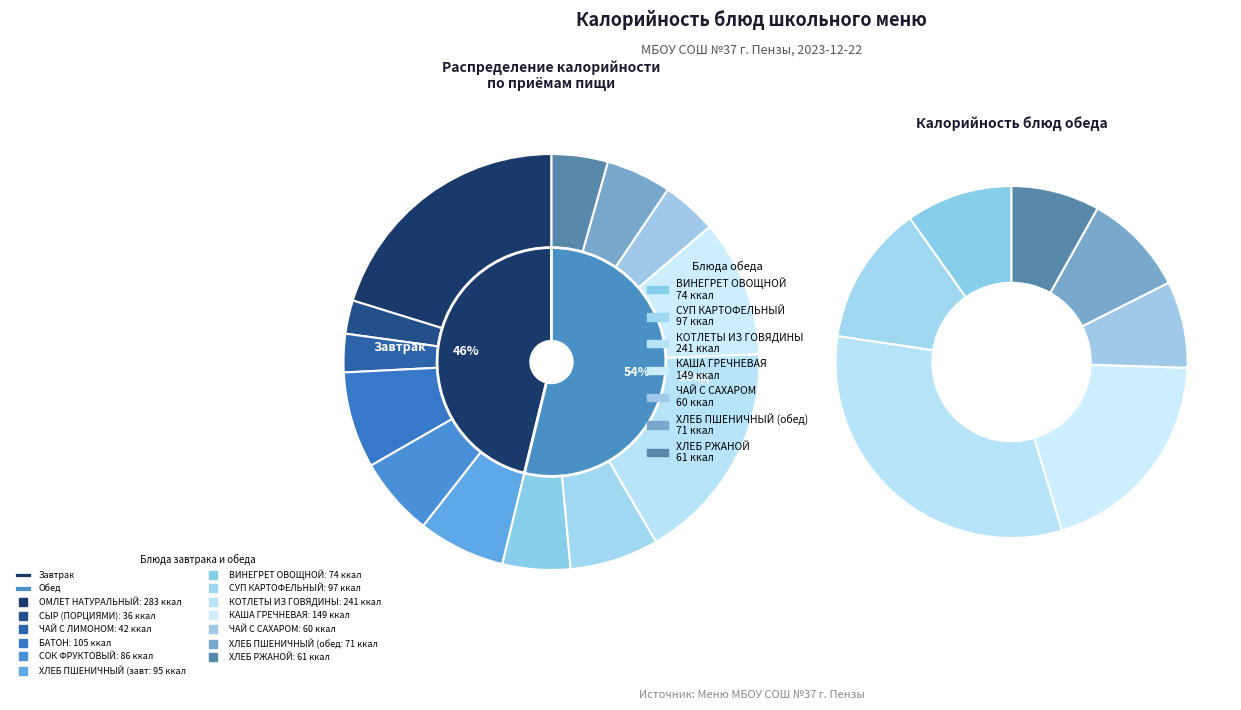

To the nearest percent, what portion does ВИНЕГРЕТ ОВОЩНОЙ represent?

5%